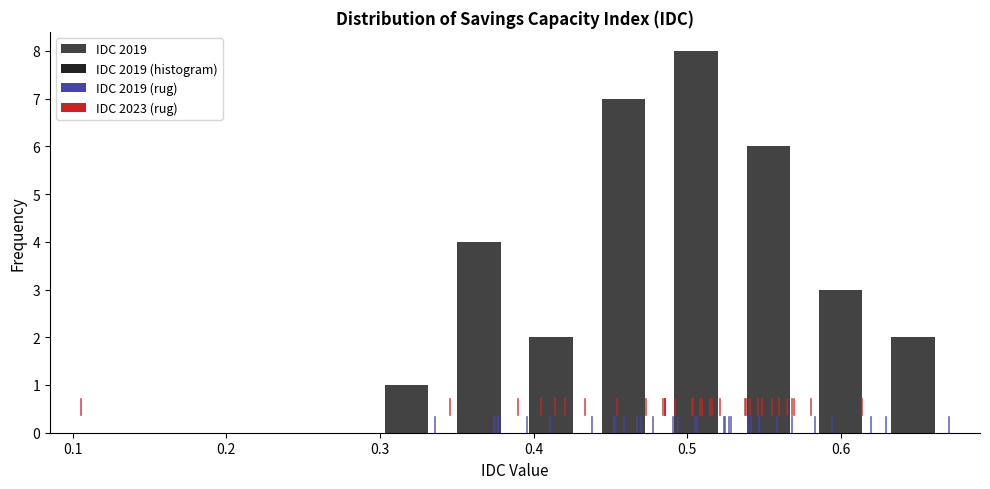

Reading left to right, transcribe this chart: for each bar, give the range it covers on the x-axis and its height. Neither the bar edges nor the heights are printed on the chart, so give them approximately, as read against the axes.

0.11 to 0.15: 0
0.15 to 0.20: 0
0.20 to 0.25: 0
0.25 to 0.29: 0
0.29 to 0.34: 1
0.34 to 0.39: 4
0.39 to 0.44: 2
0.44 to 0.48: 7
0.48 to 0.53: 8
0.53 to 0.58: 6
0.58 to 0.62: 3
0.62 to 0.67: 2